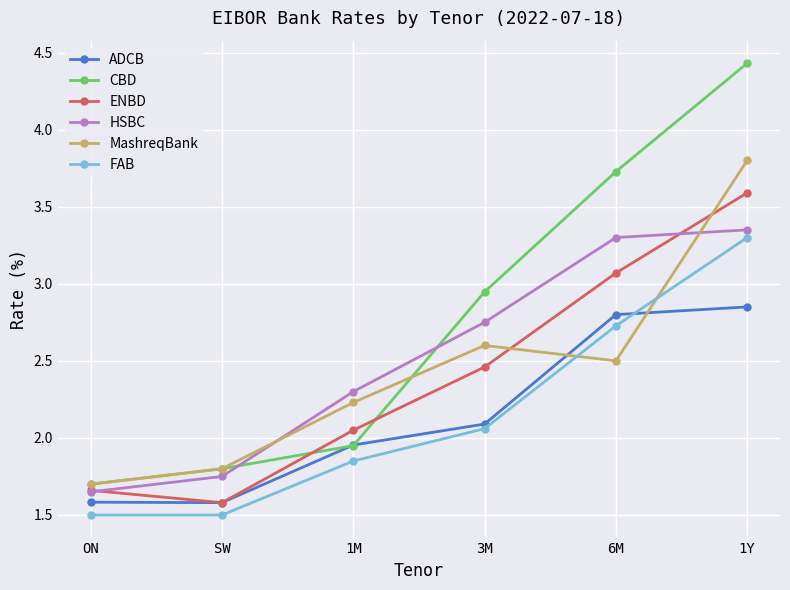

How many times do ADCB and MashreqBank cross each other?

2